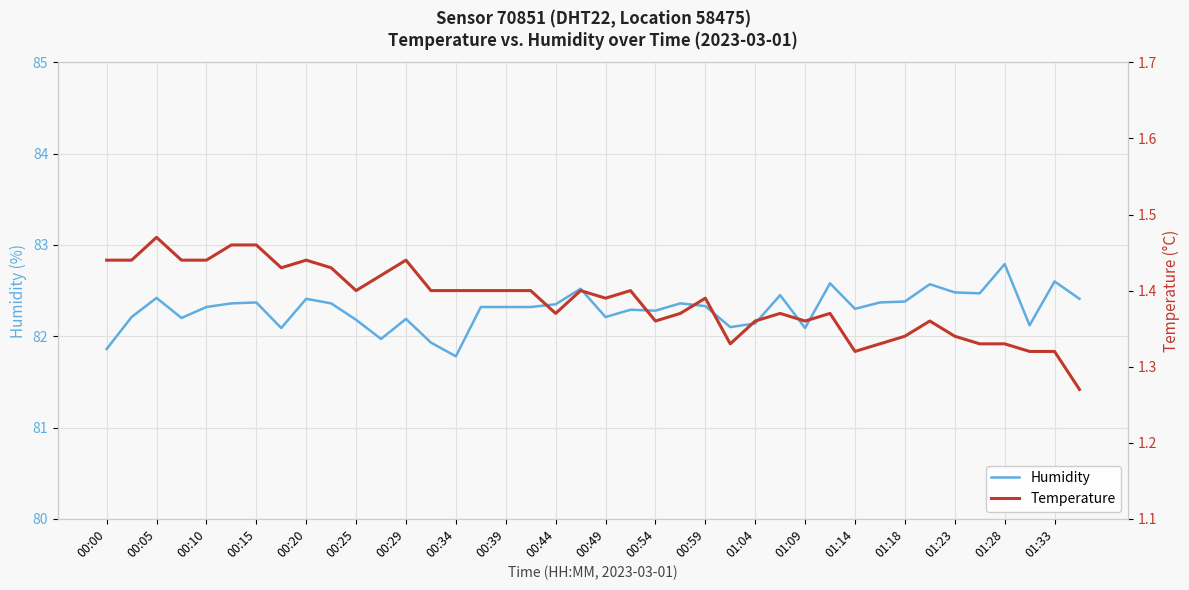

What is the sum of the humidity values at 00:54 and 26?

164.1